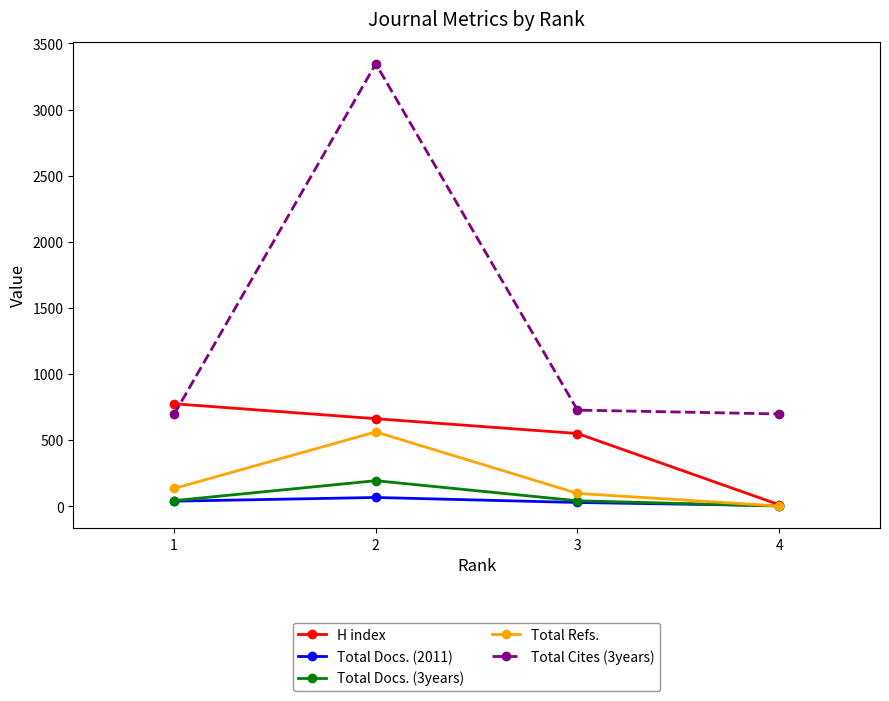

At which category does Total Docs. (2011) reach its first local peak?

2